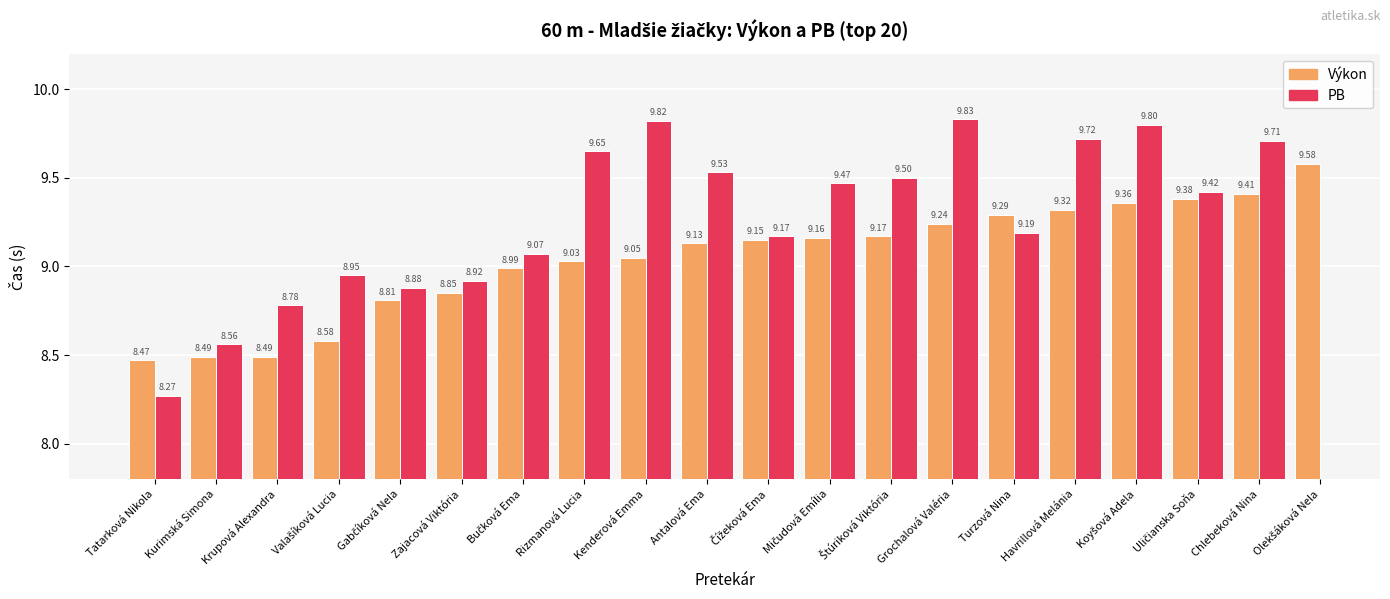

What is the label of the 1st bar from the left?

Tatarková Nikola